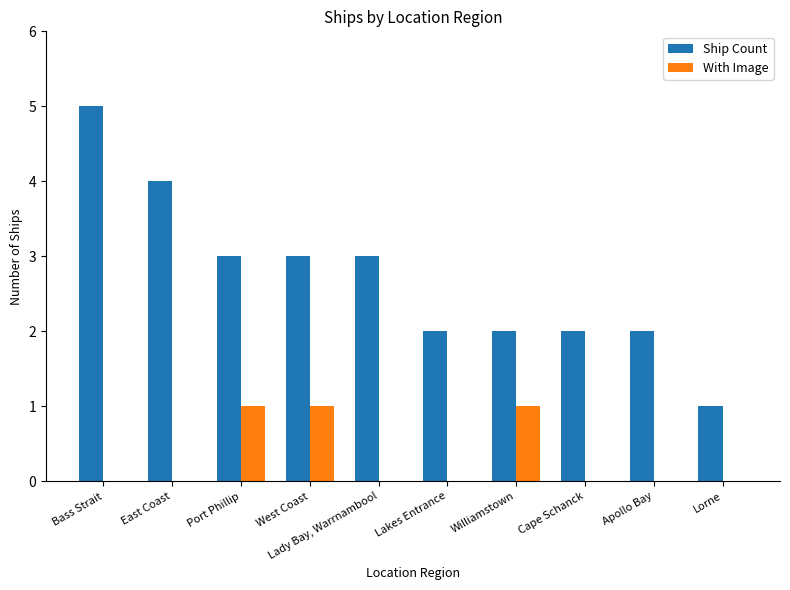

The value of With Image at Bass Strait is 1. True or false?

False